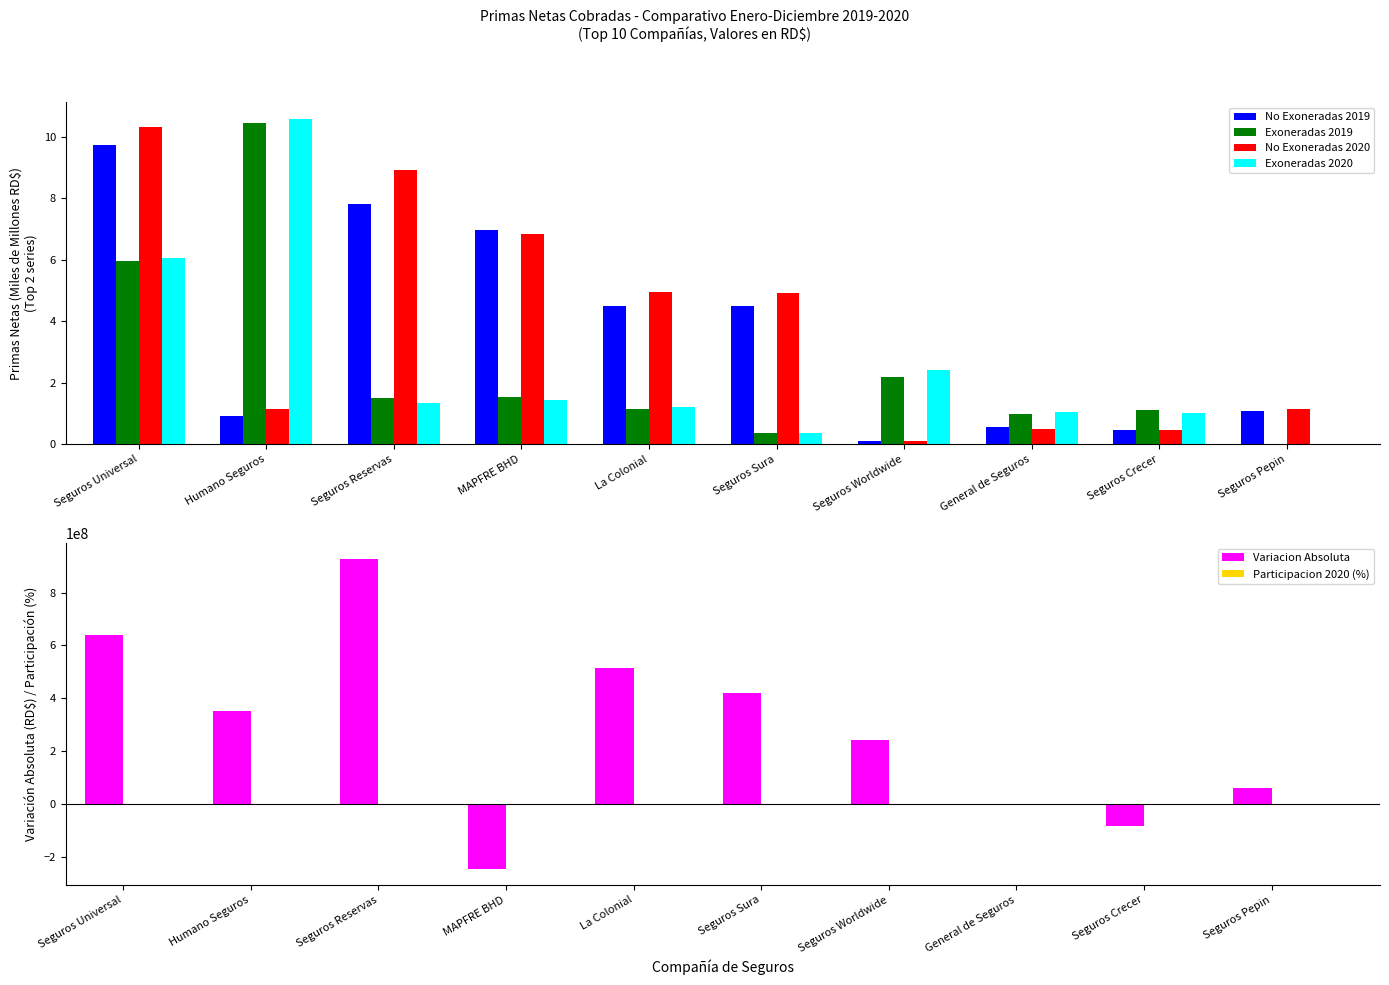

Which category has the lowest value across all series?

MAPFRE BHD